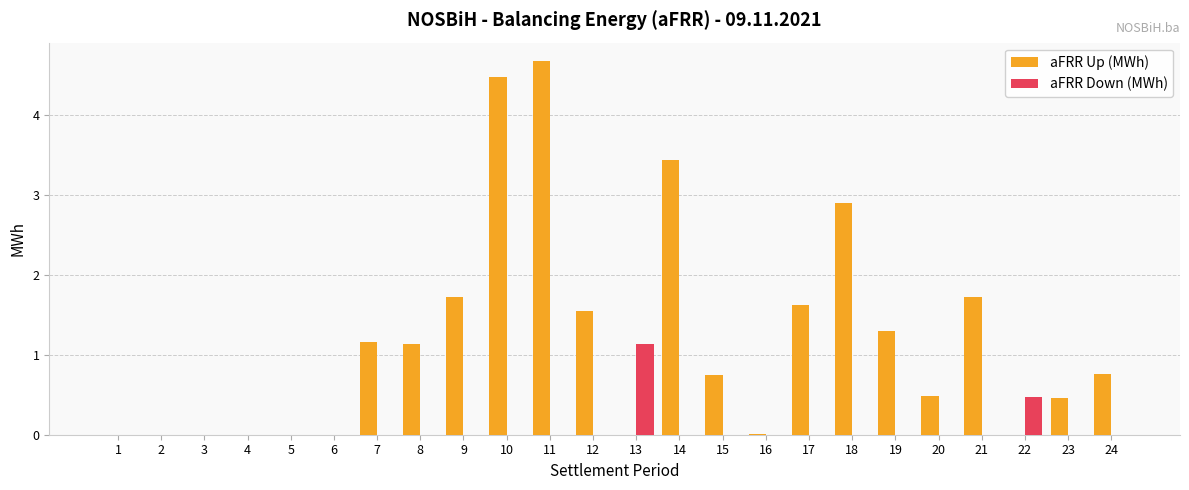

What is the sum of the aFRR Up (MWh) values at 5 and 7?

1.2